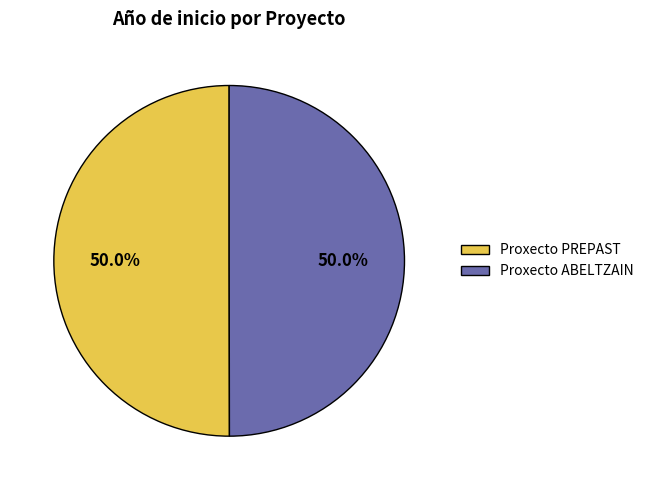

To the nearest percent, what is the average slice percentage?

50%